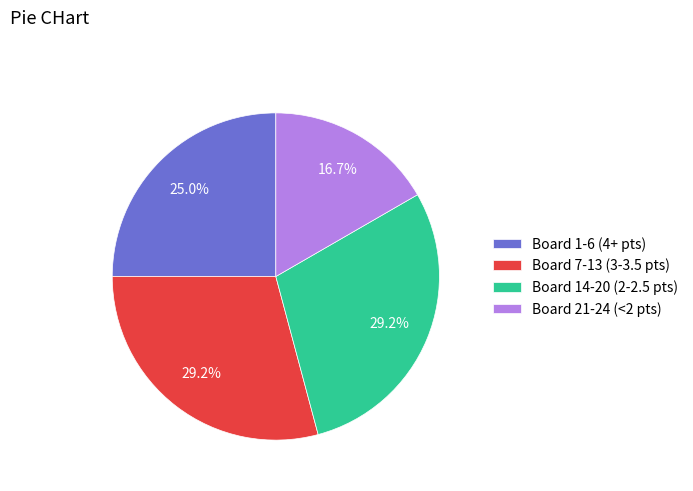

What is the smallest slice in the pie chart?

Board 21-24 (<2 pts)